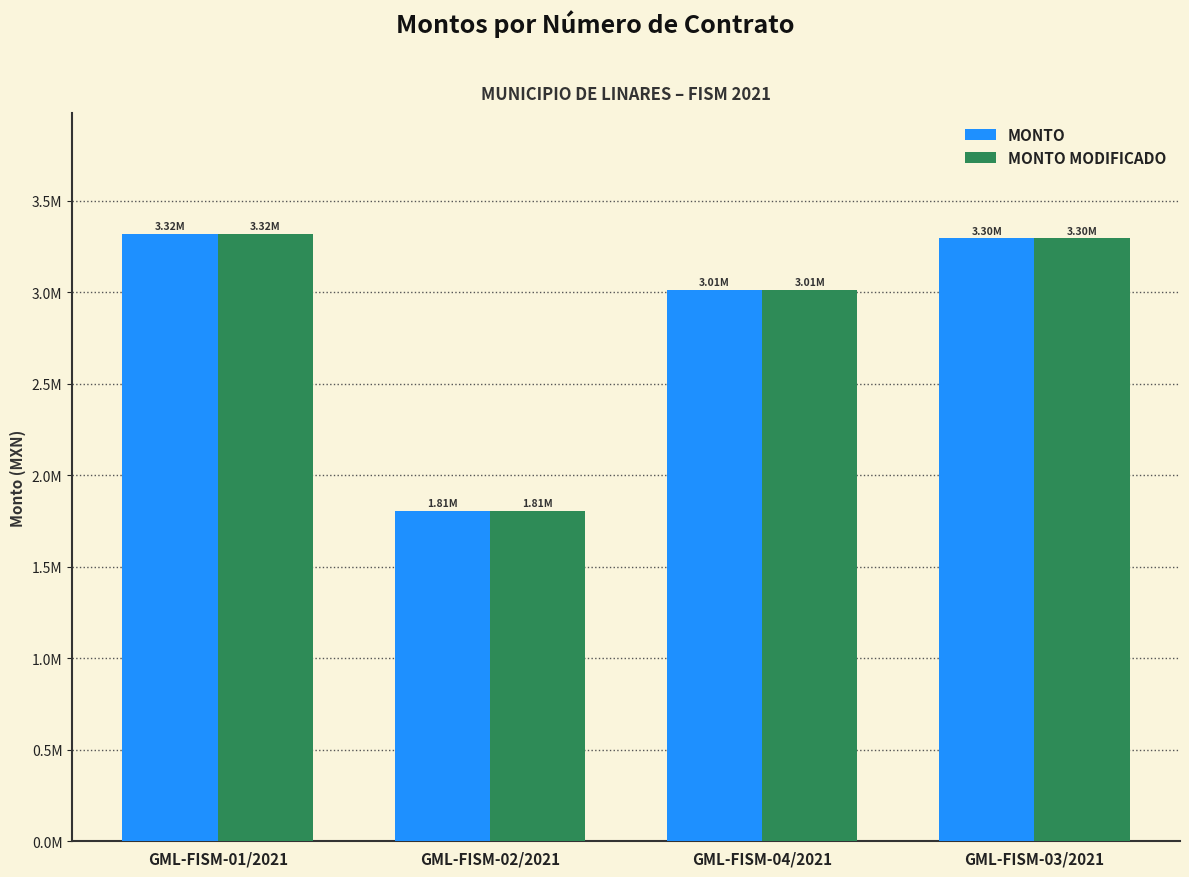

What are all the series names shown in the legend?

MONTO, MONTO MODIFICADO